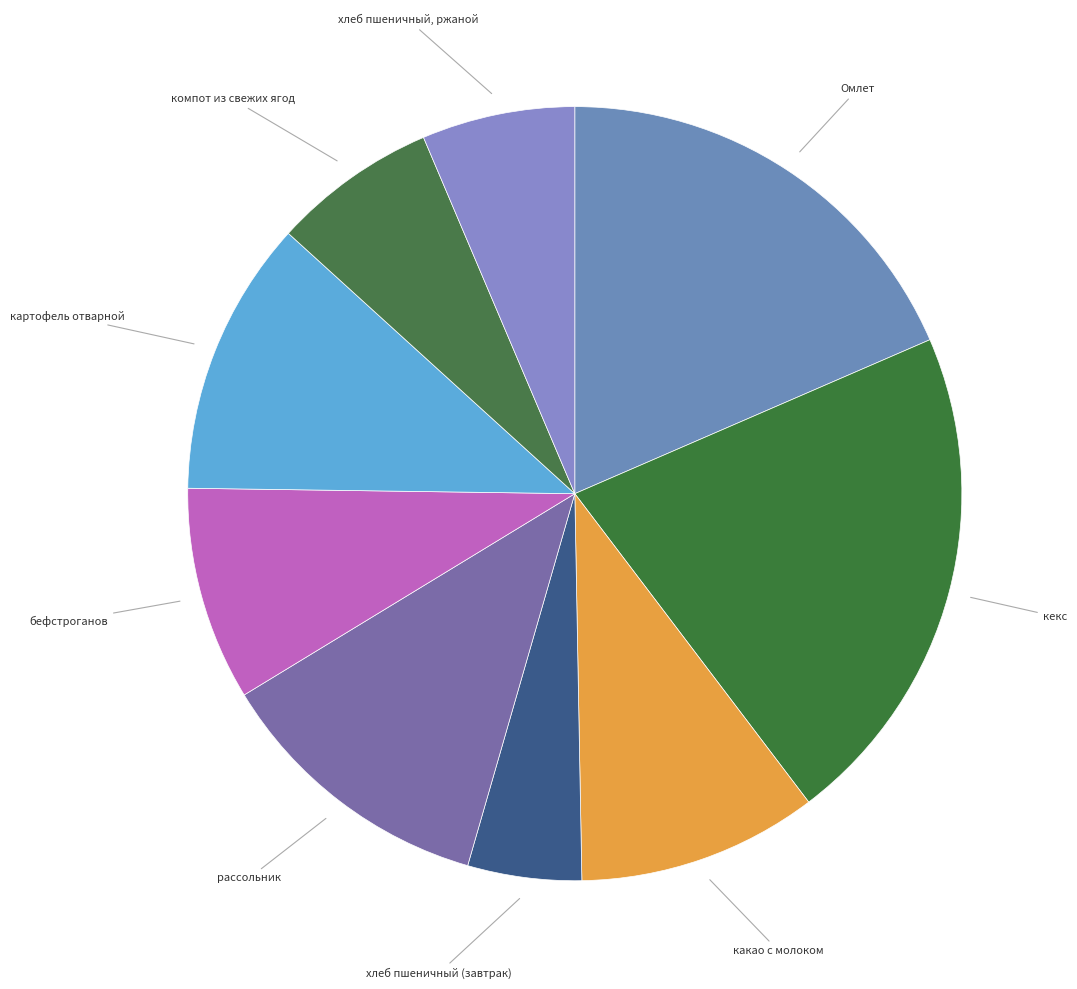

Count the number of slices in the pie.

9